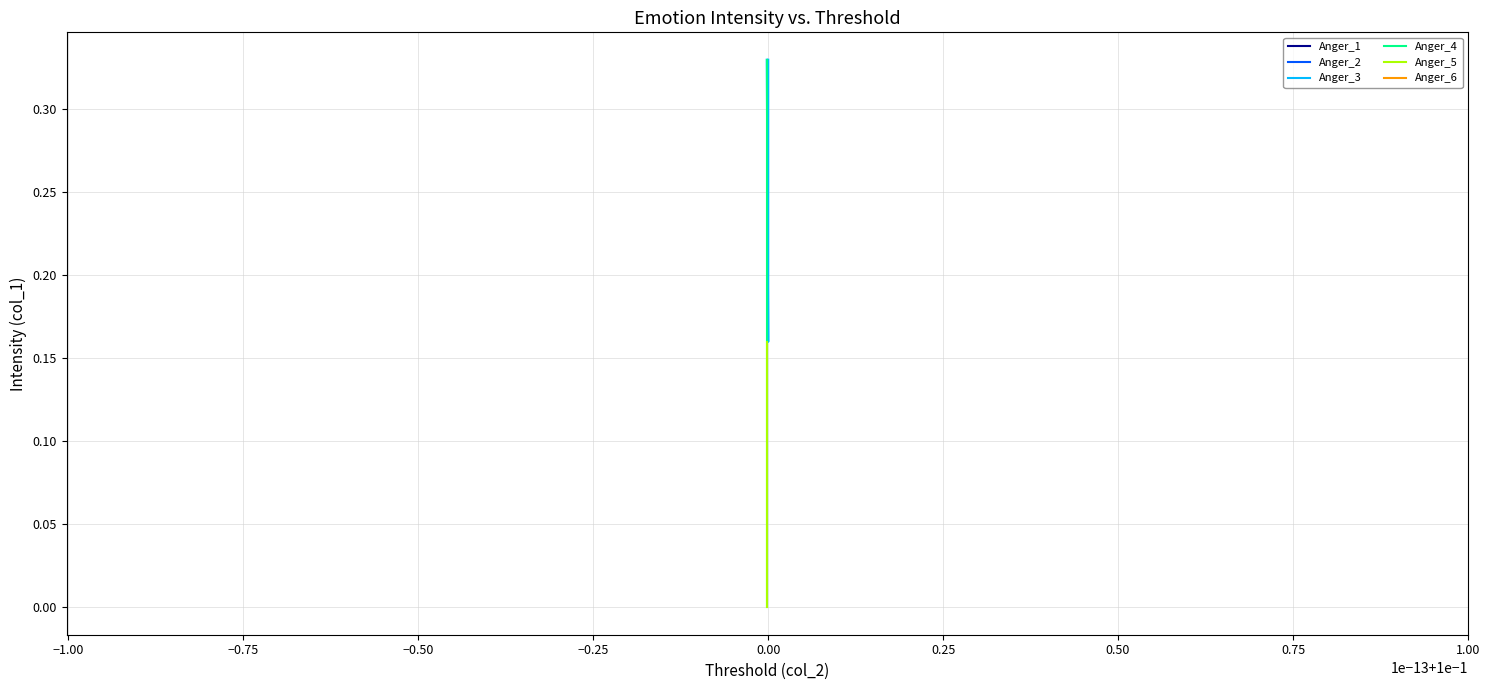

Between −1.00 and −0.75, which is larger?

−1.00